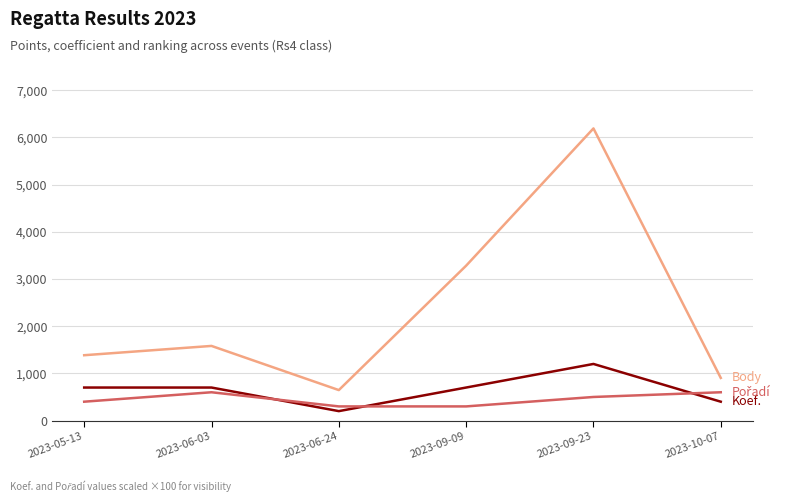

What is the total value across all series at 2023-09-23?

7892